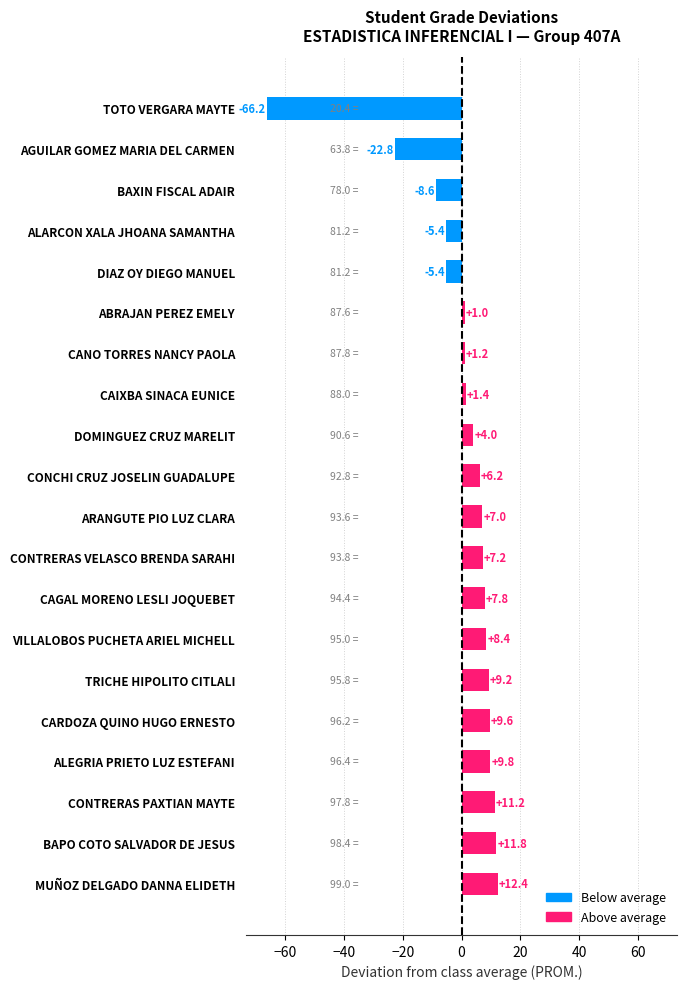

What is the change in value from CONCHI CRUZ JOSELIN GUADALUPE to BAXIN FISCAL ADAIR?

-14.8